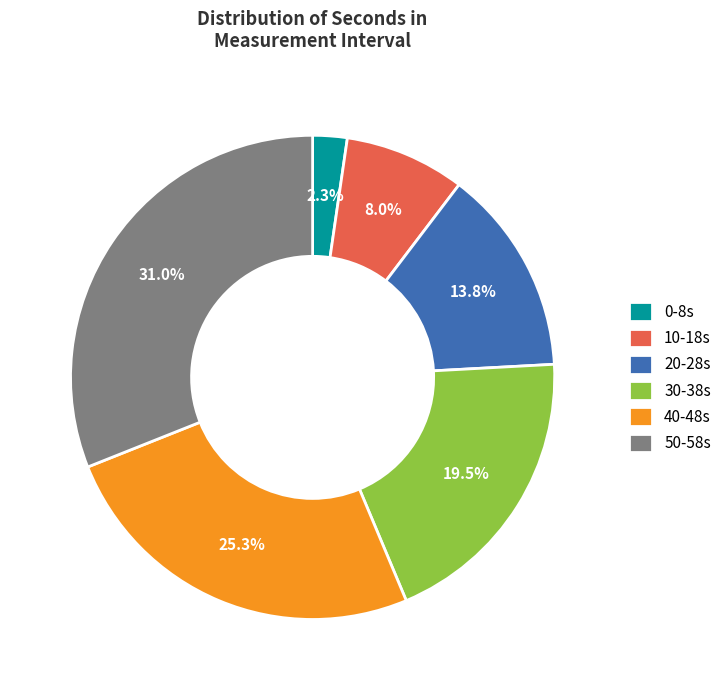

What is the largest slice in the pie chart?

50-58s